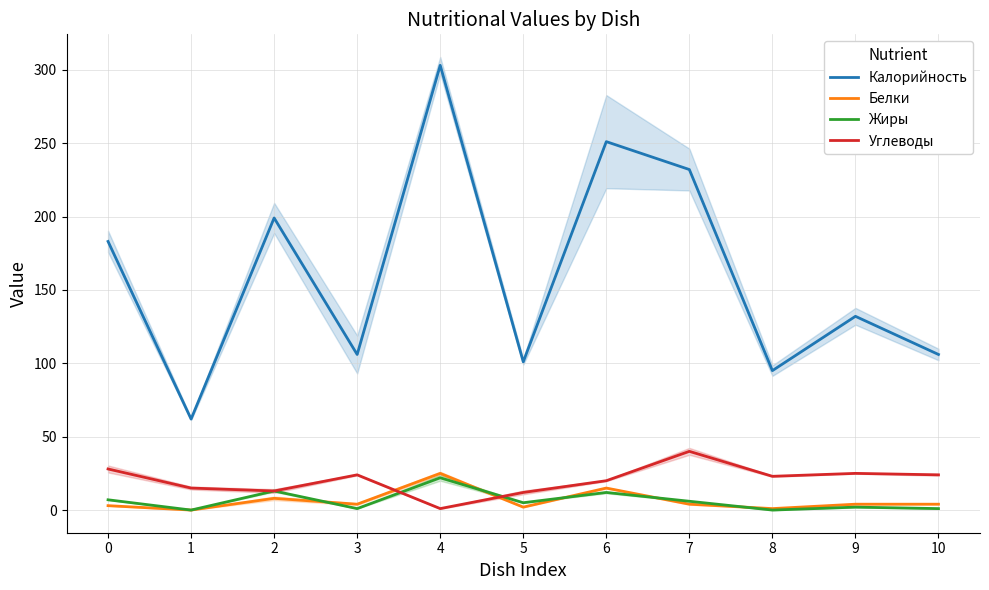

What is the value of the Углеводы point at the 8th from the left?

40